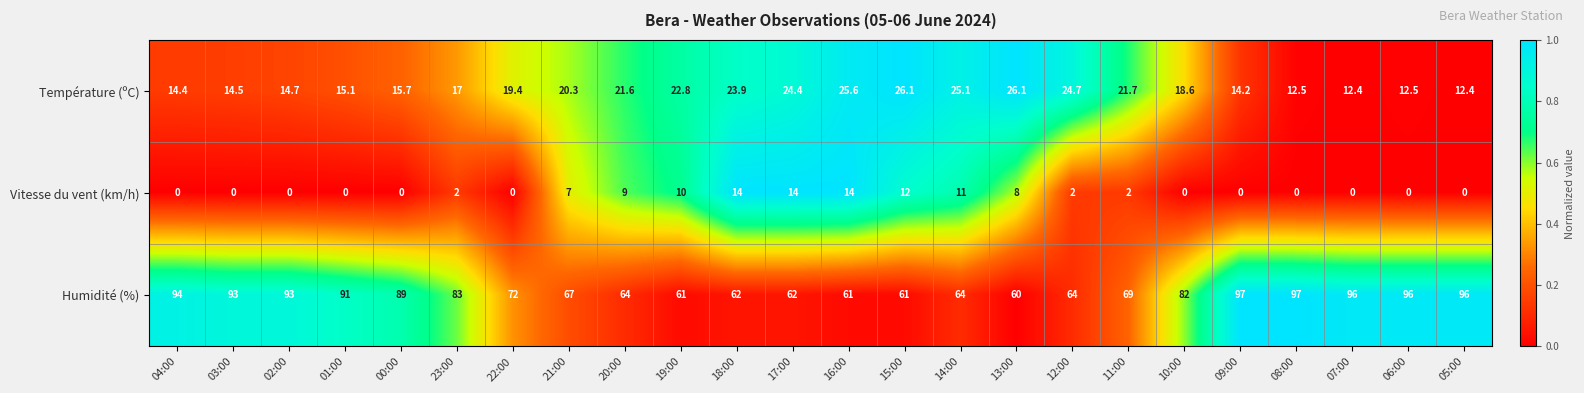

At 11:00, list the series in order from smallest to largest.

Vitesse du vent (km/h), Température (ºC), Humidité (%)